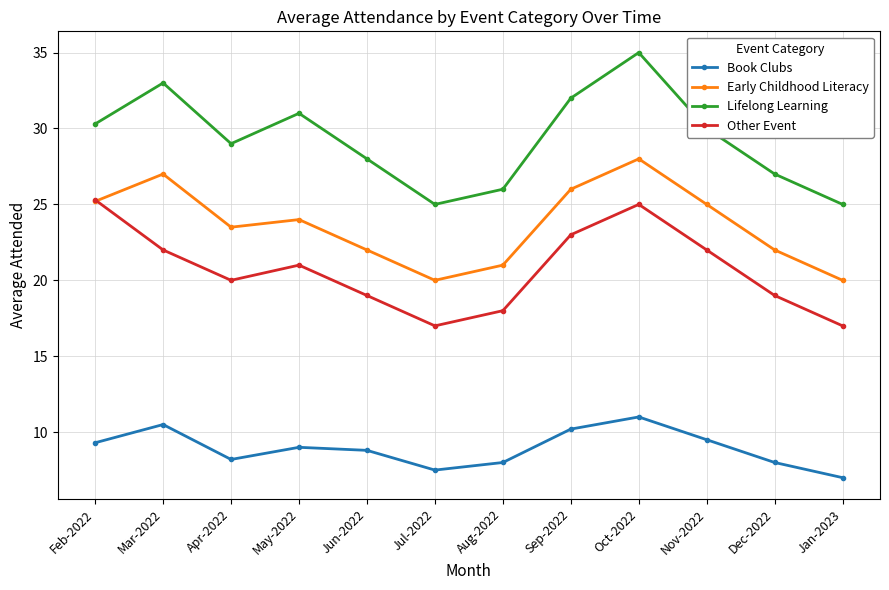

Reading left to right, what are all the values shown in this chart?

Book Clubs: Feb-2022=9.3	Mar-2022=10.5	Apr-2022=8.2	May-2022=9.0	Jun-2022=8.8	Jul-2022=7.5	Aug-2022=8.0	Sep-2022=10.2	Oct-2022=11.0	Nov-2022=9.5	Dec-2022=8.0	Jan-2023=7.0
Early Childhood Literacy: Feb-2022=25.2	Mar-2022=27.0	Apr-2022=23.5	May-2022=24.0	Jun-2022=22.0	Jul-2022=20.0	Aug-2022=21.0	Sep-2022=26.0	Oct-2022=28.0	Nov-2022=25.0	Dec-2022=22.0	Jan-2023=20.0
Lifelong Learning: Feb-2022=30.3	Mar-2022=33.0	Apr-2022=29.0	May-2022=31.0	Jun-2022=28.0	Jul-2022=25.0	Aug-2022=26.0	Sep-2022=32.0	Oct-2022=35.0	Nov-2022=30.0	Dec-2022=27.0	Jan-2023=25.0
Other Event: Feb-2022=25.3	Mar-2022=22.0	Apr-2022=20.0	May-2022=21.0	Jun-2022=19.0	Jul-2022=17.0	Aug-2022=18.0	Sep-2022=23.0	Oct-2022=25.0	Nov-2022=22.0	Dec-2022=19.0	Jan-2023=17.0